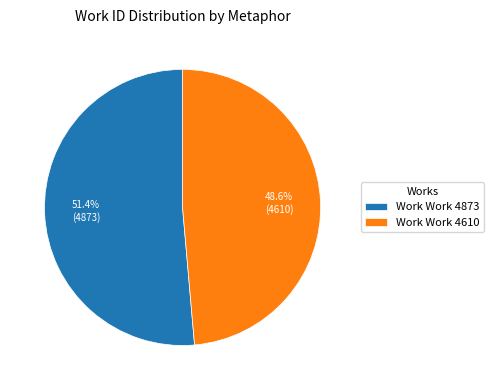

What percentage is NOT represented by Work Work 4610?

51.4%